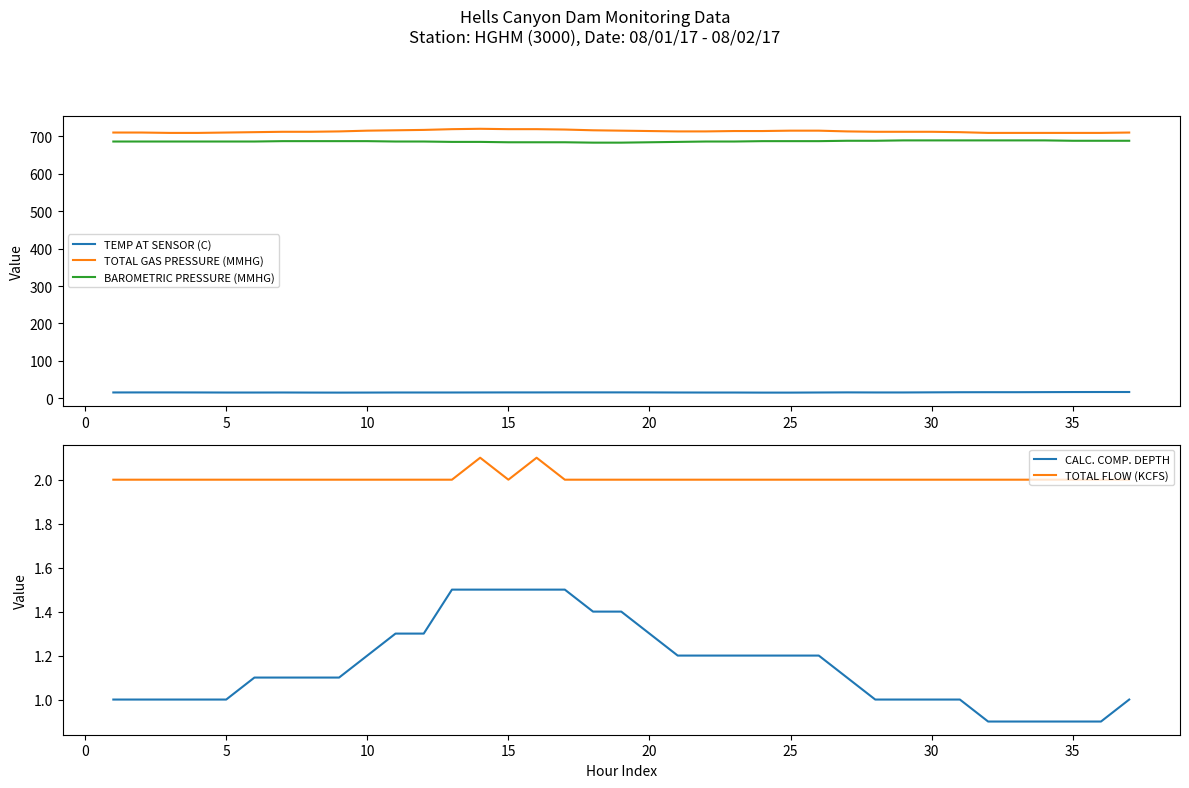

True or false: TEMP AT SENSOR (C) and BAROMETRIC PRESSURE (MMHG) cross at least once.

False